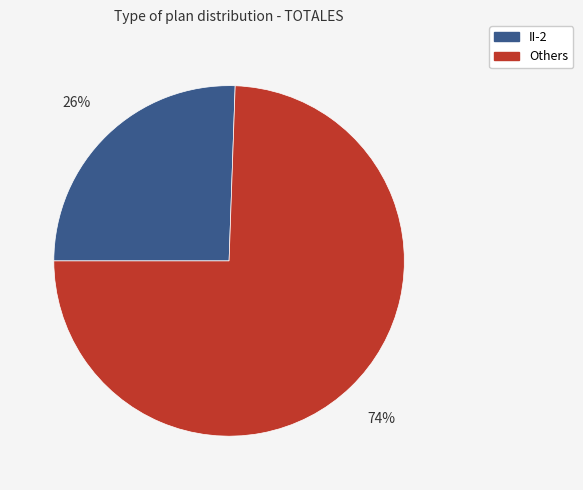

What is the smallest slice in the pie chart?

II-2